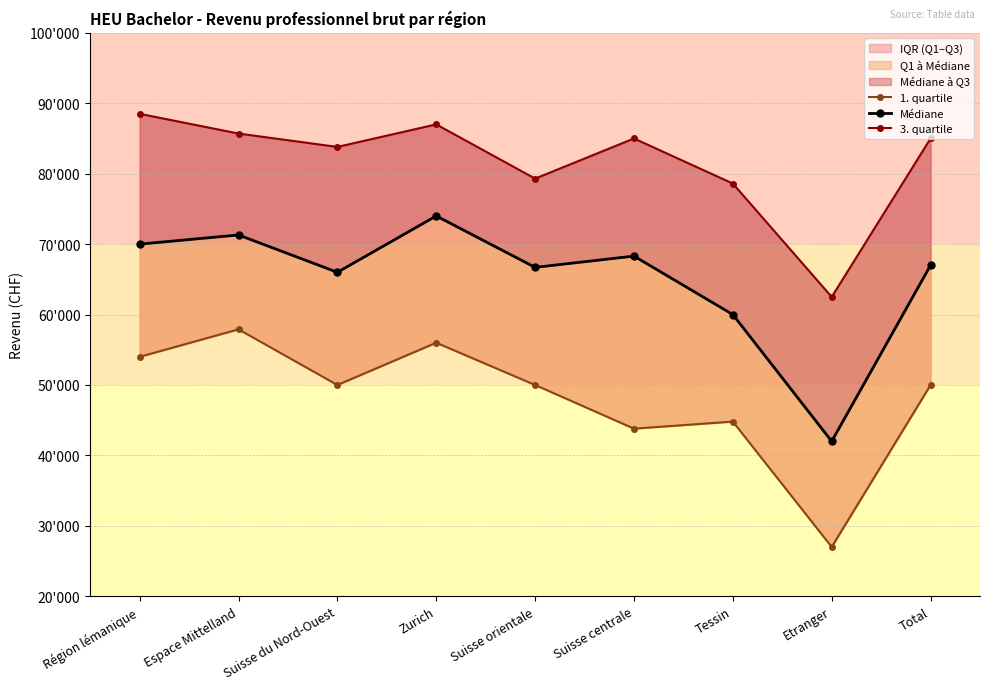

At which category does Médiane reach its first local peak?

Espace Mittelland